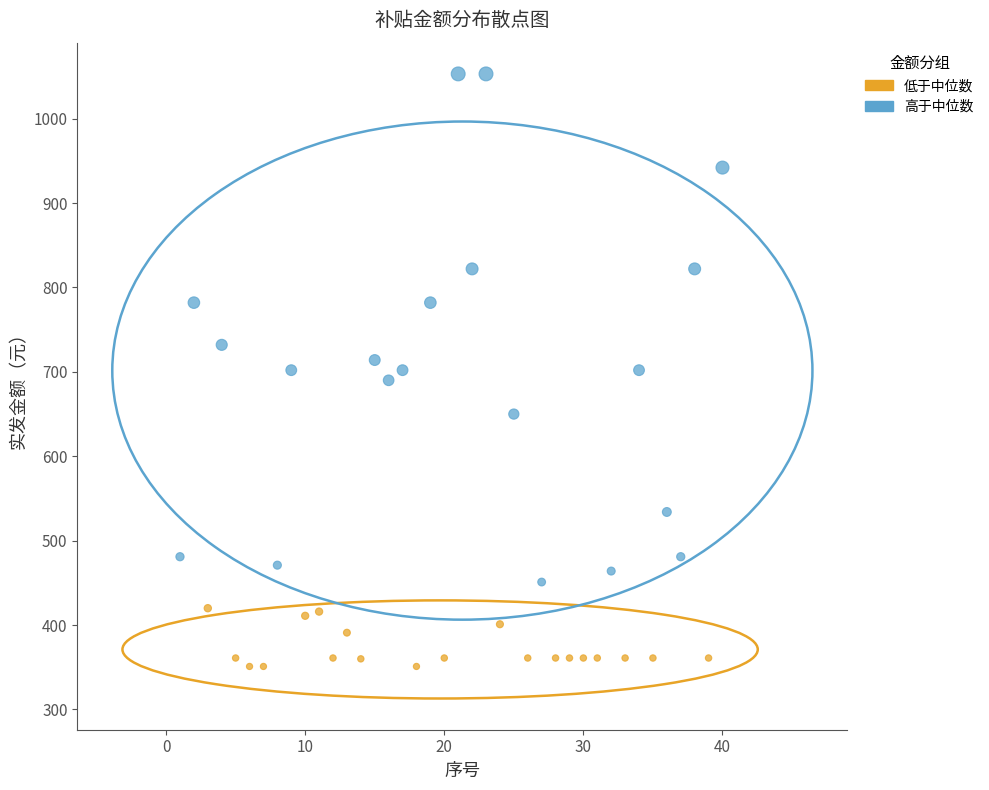

Which series has the largest Y range (max minus min)?

高于中位数